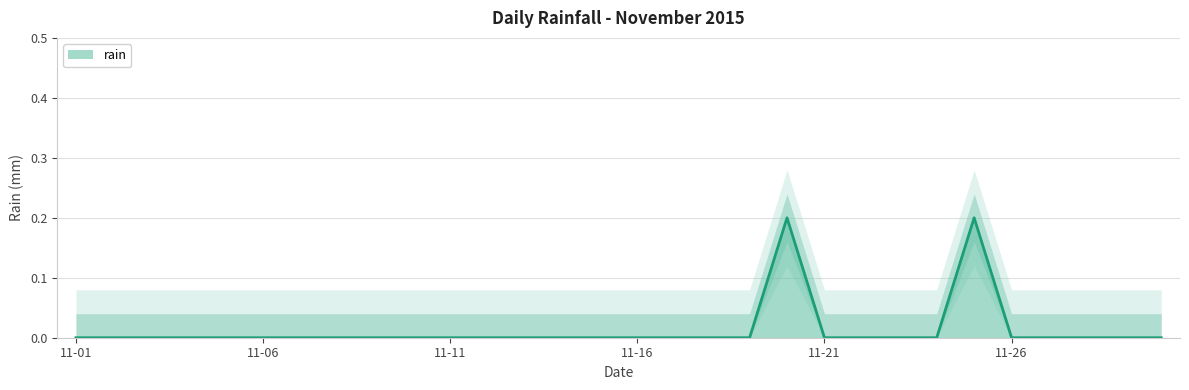

What is the maximum value shown in the chart?

0.2